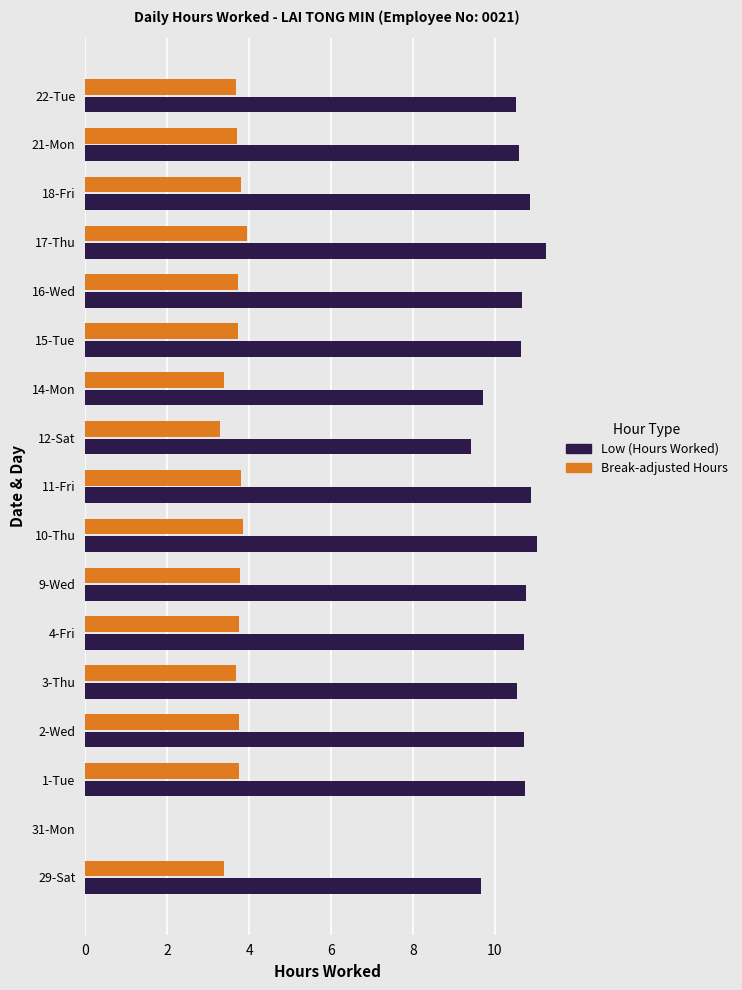

What is the total value across all series at 21-Mon?

14.3